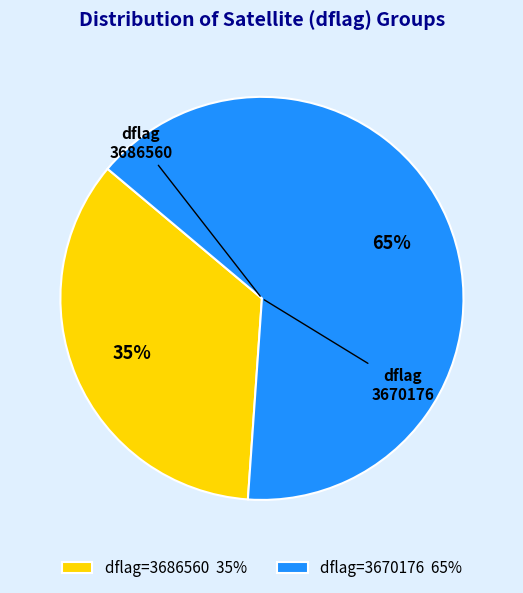

Approximately how many times larger is the value at dflag=3686560 35% compared to dflag=3670176 65%?

0.5